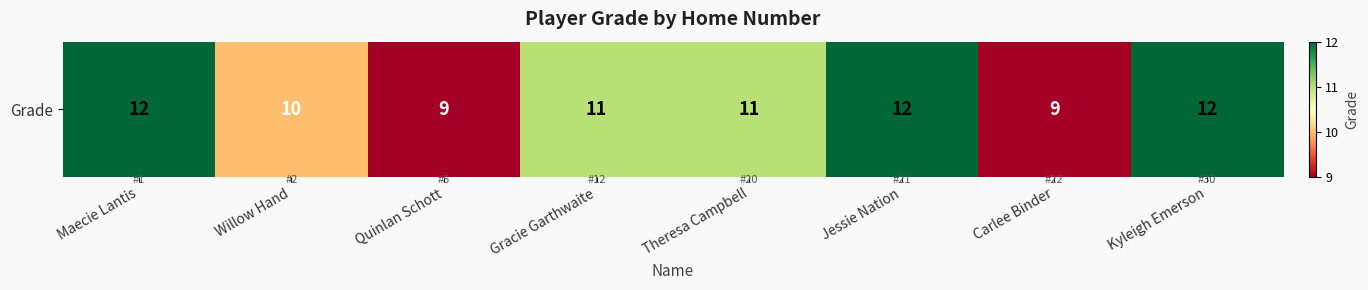

The chart shows a value of 12 at Kyleigh Emerson. True or false?

True